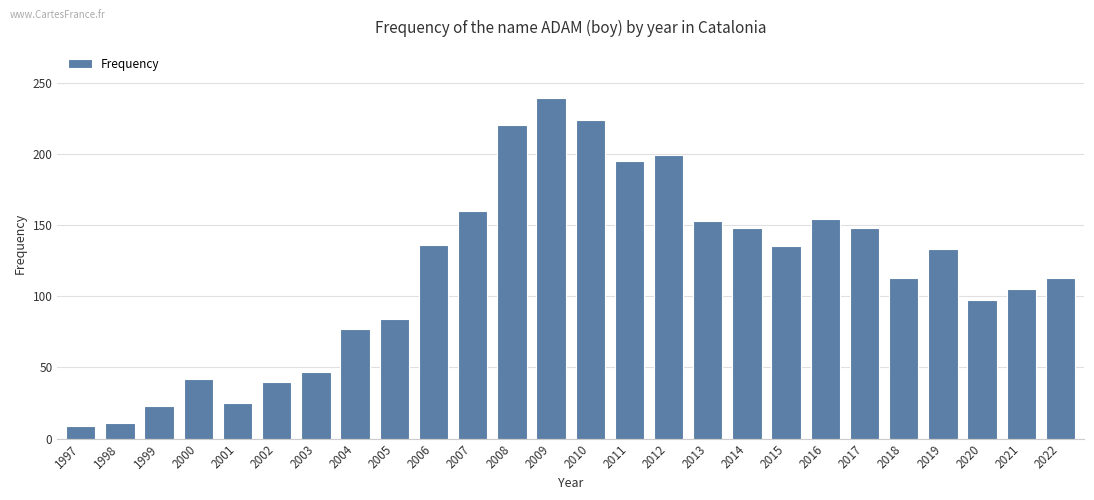

How many categories are shown in the chart?

26